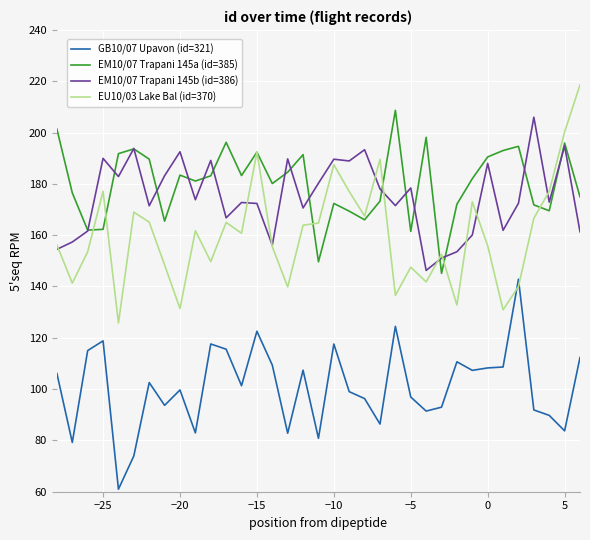

True or false: GB10/07 Upavon (id=321) and EM10/07 Trapani 145b (id=386) intersect in this chart.

False